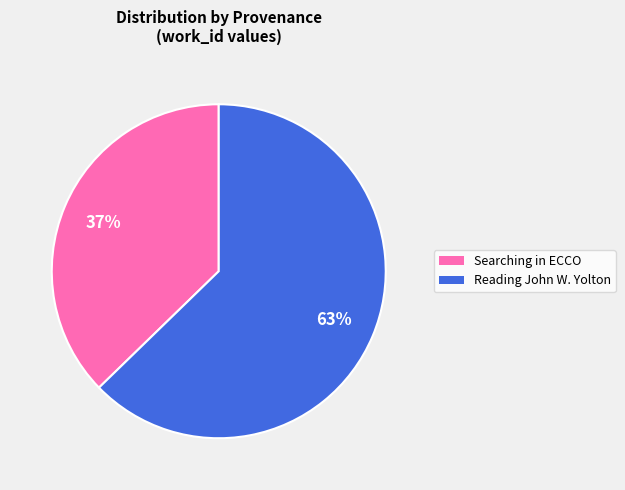

What is the ratio of the value at Searching in ECCO to the value at Reading John W. Yolton?

0.6